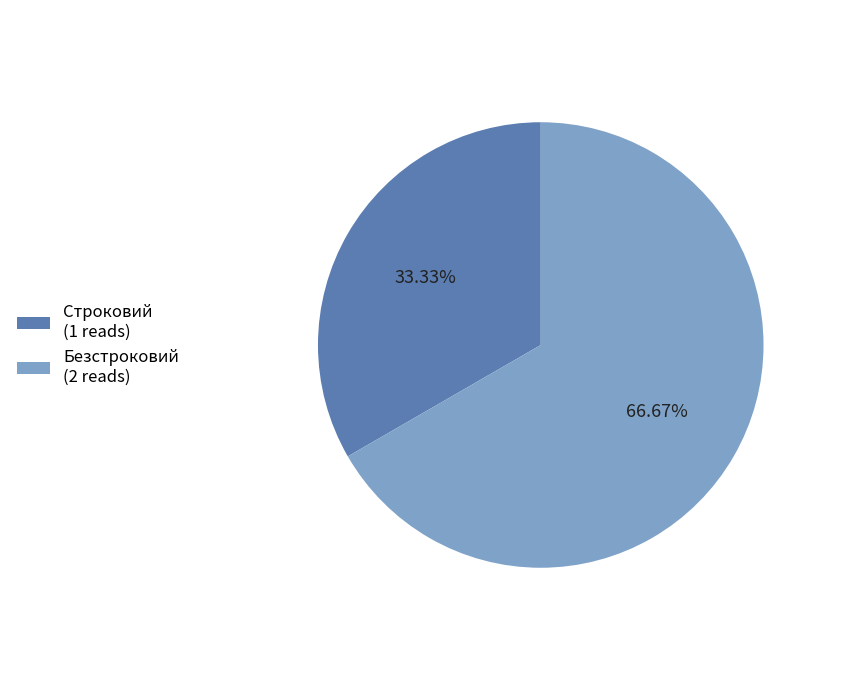

What is the smallest slice in the pie chart?

Строковий